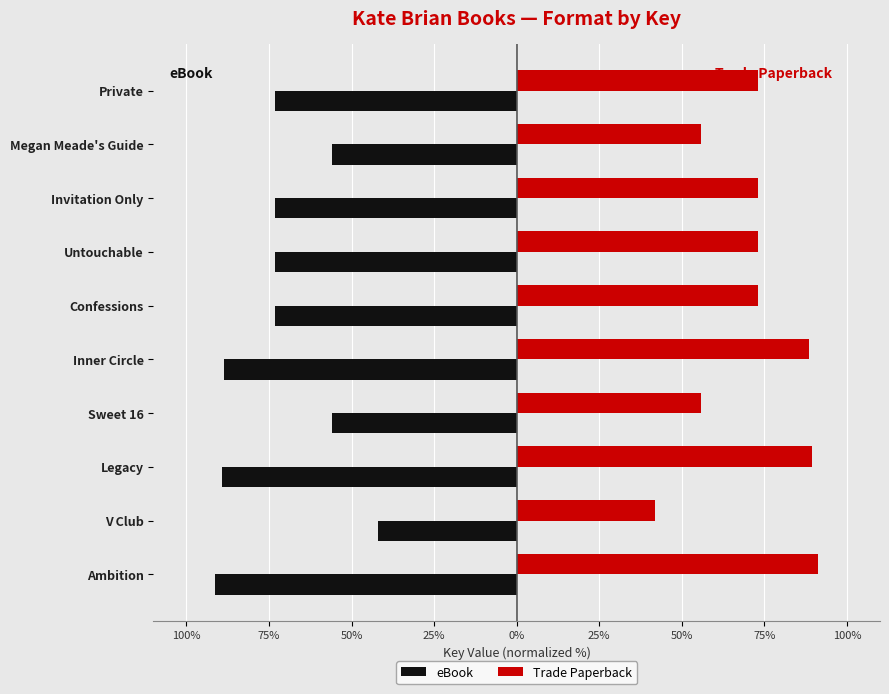

List the series in order of their peak value, lowest first.

eBook, Trade Paperback